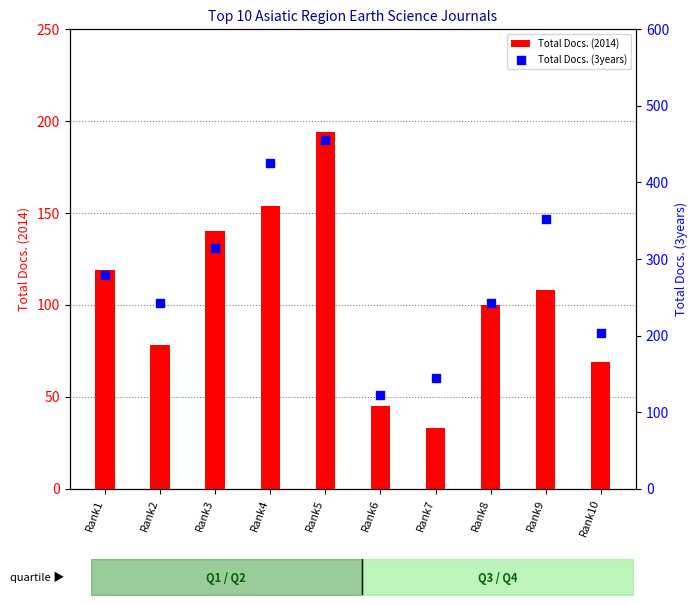

What is the total value across all series at Rank9?

460